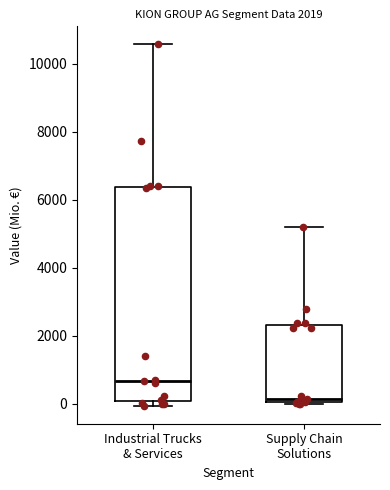

Comparing the boxes themselves (not the whiskers), which one is the tallest?

Industrial Trucks & Services